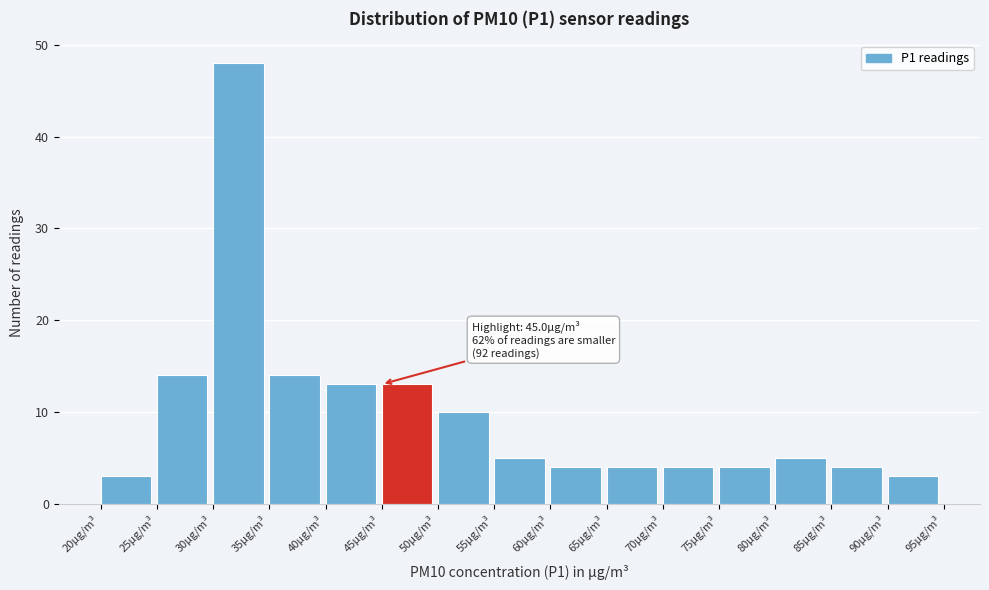

Over which range of the x-axis is the bar tallest?

30 to 35